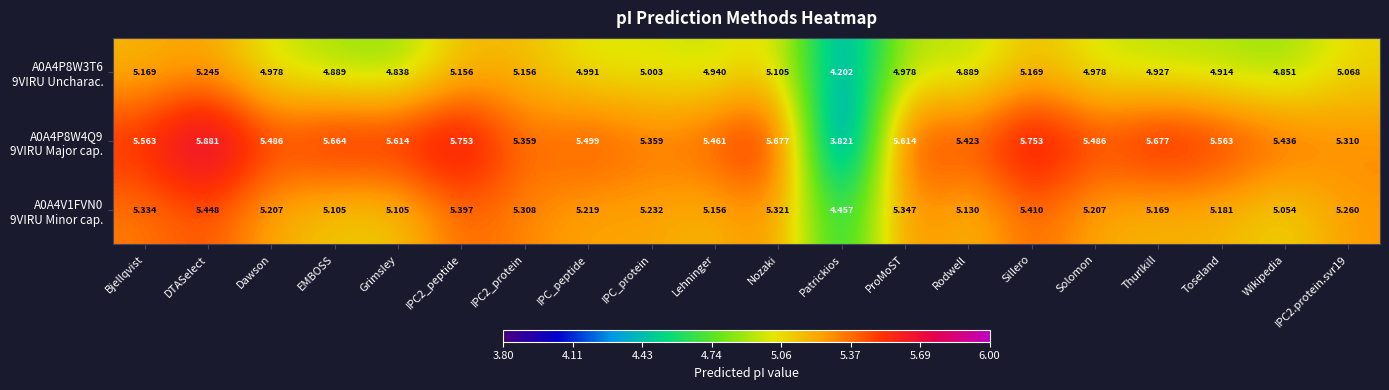

At which category does the chart reach its minimum across all series?

Patrickios